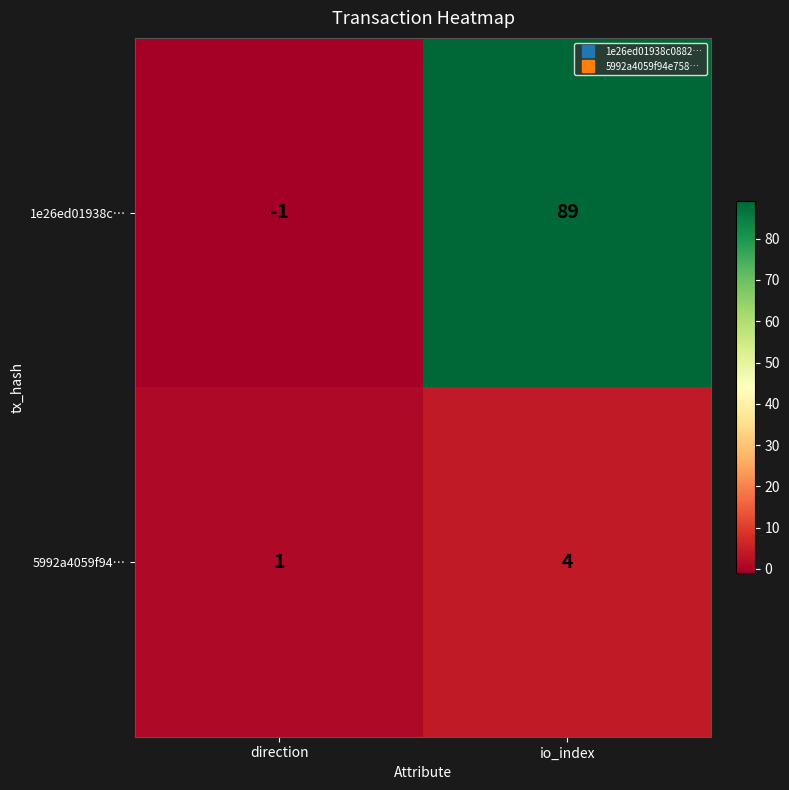

Reading left to right, extract all data points from this chart.

1e26ed01938c…: -1	89
5992a4059f94…: 1	4